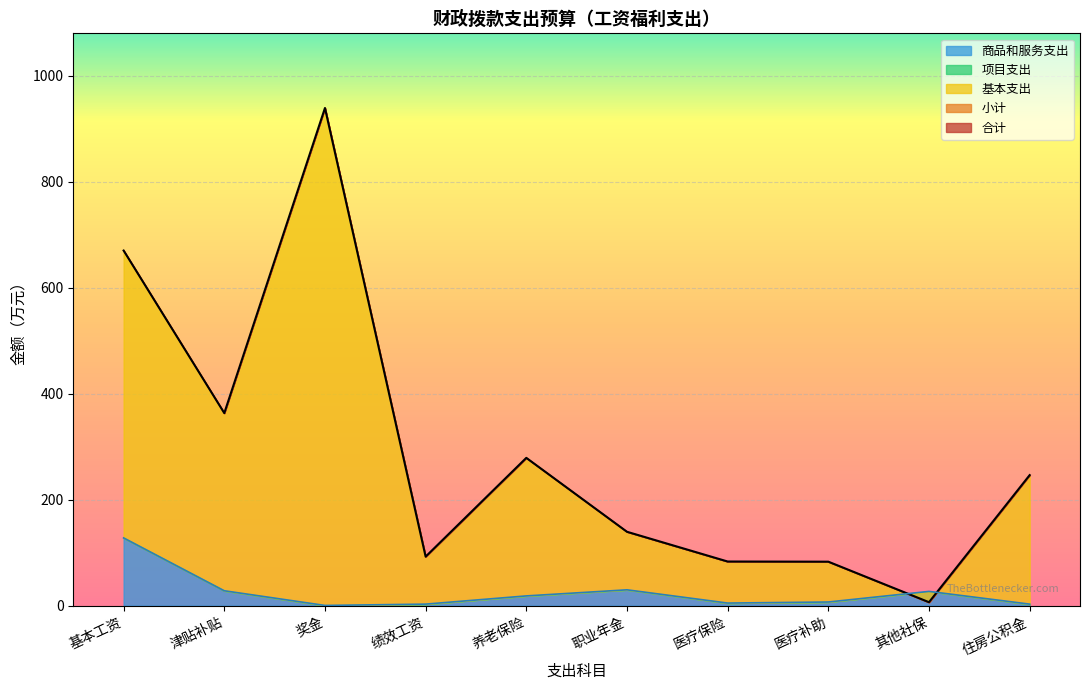

What is the label of the 2nd point from the left?

津贴补贴